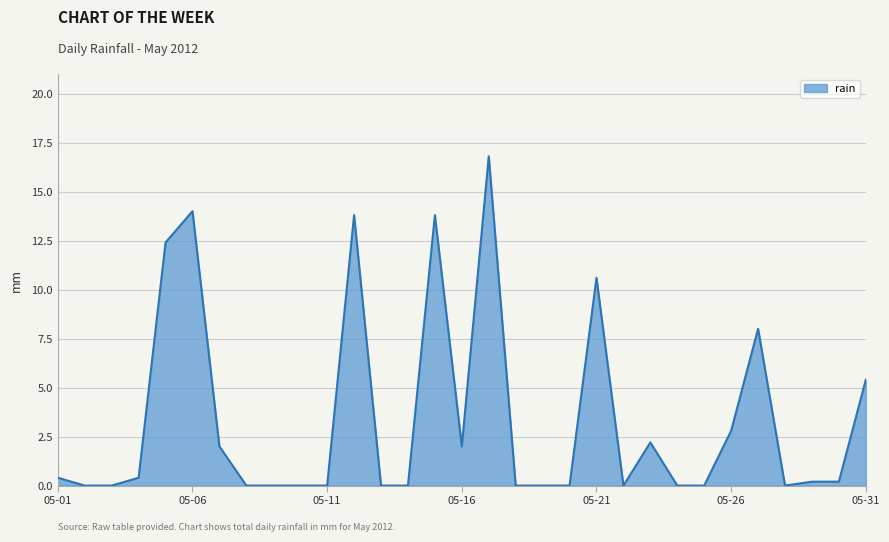

What is the difference between the maximum and minimum values?

16.8